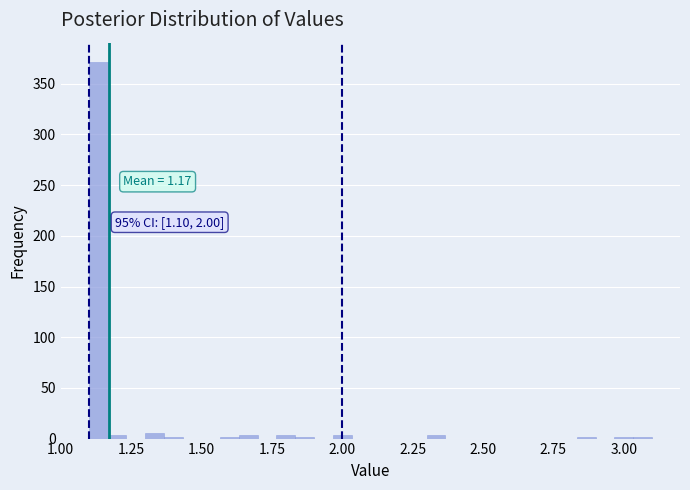

Read against the x-axis, roughly where is the centre of the tallest bar?

1.15